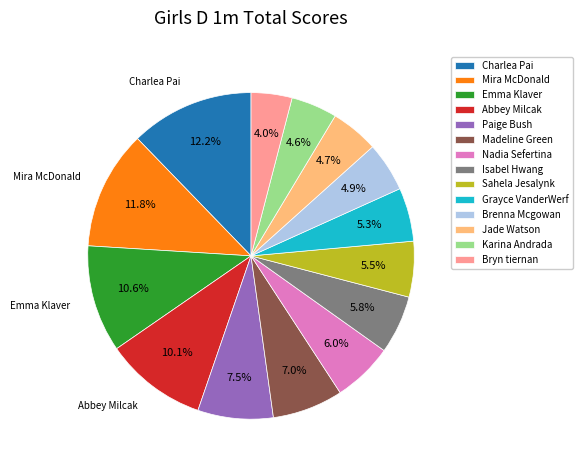

The Karina Andrada slice represents 5% of the pie. True or false?

True